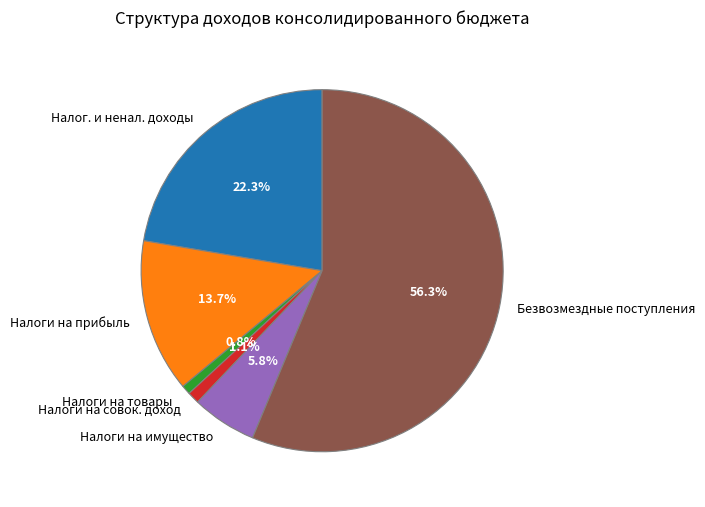

What percentage do Безвозмездные поступления and Налог. и ненал. доходы together represent?

78.6%